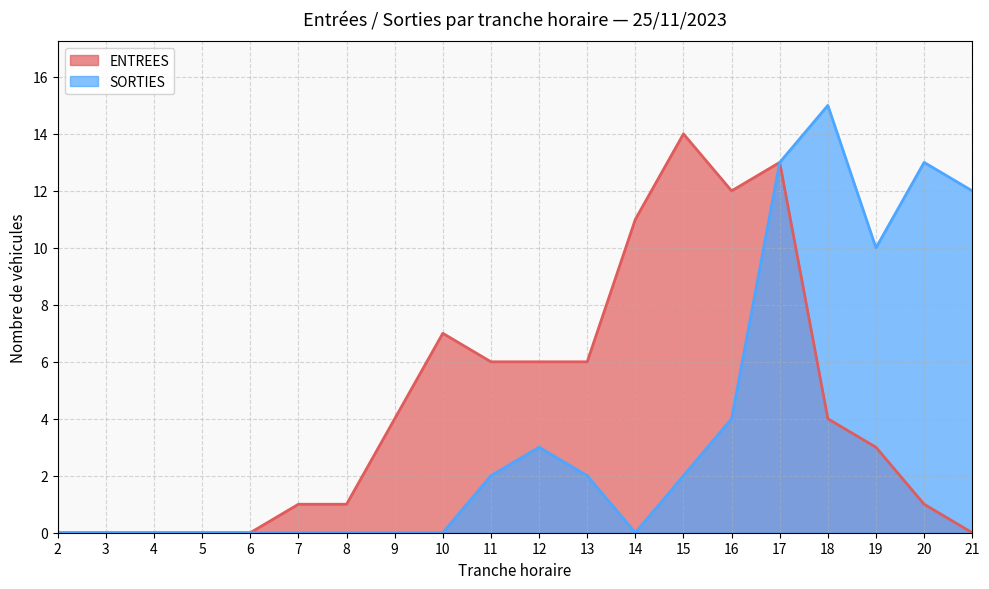

At which label does SORTIES first exceed 2?

12